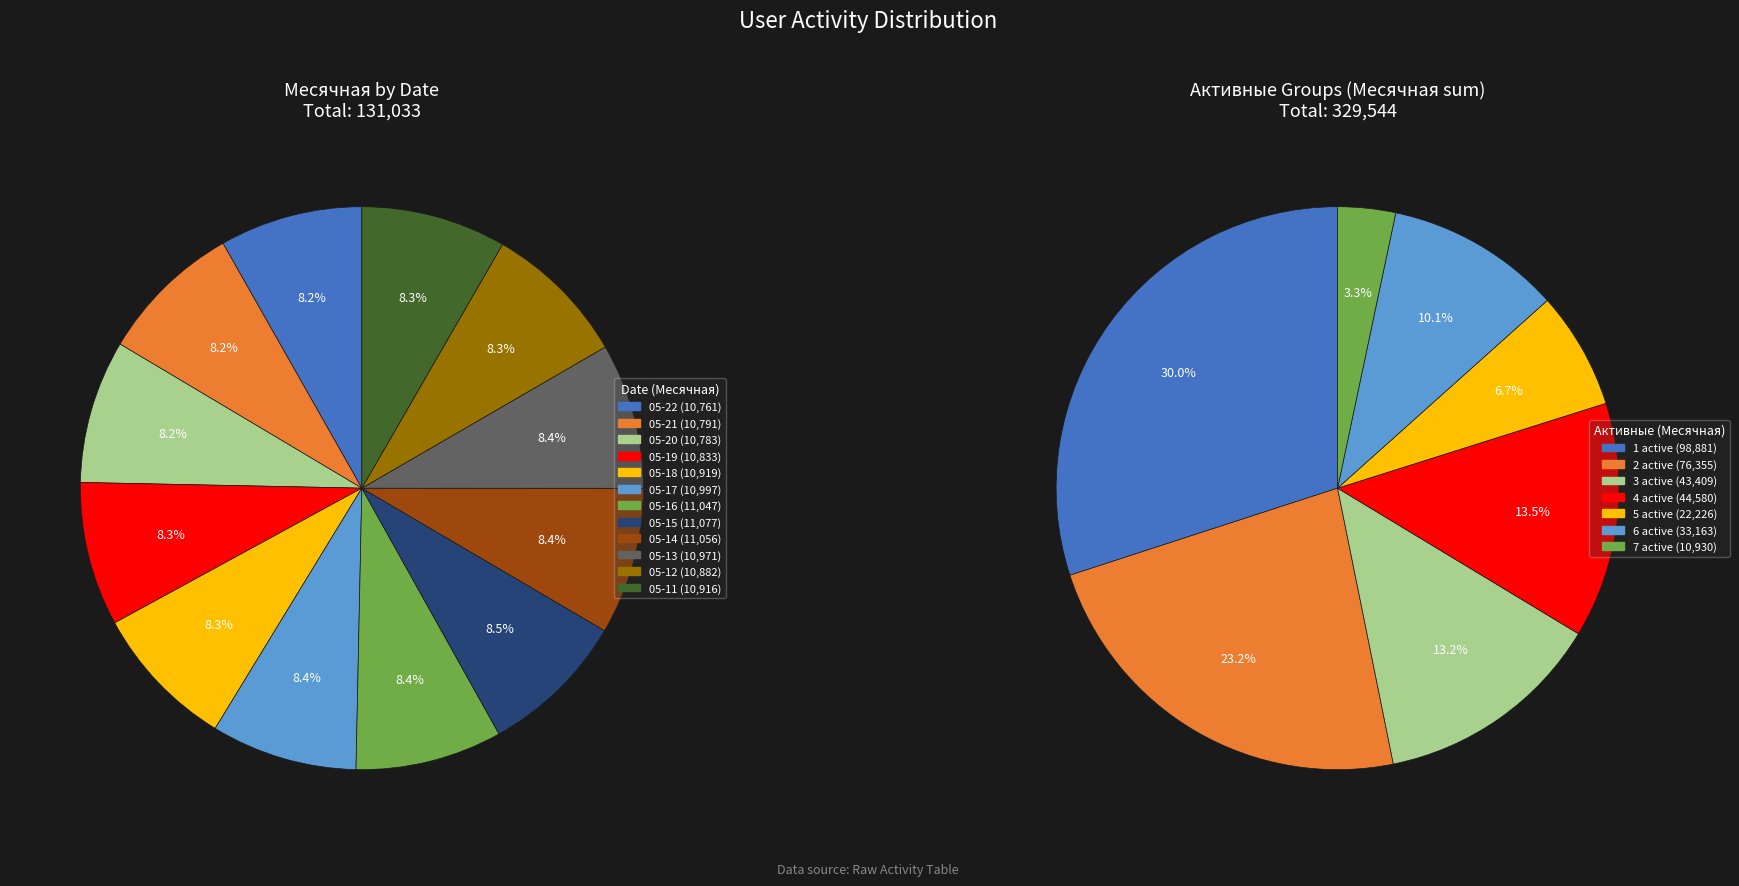

Which series has the largest range (max minus min)?

Месячная